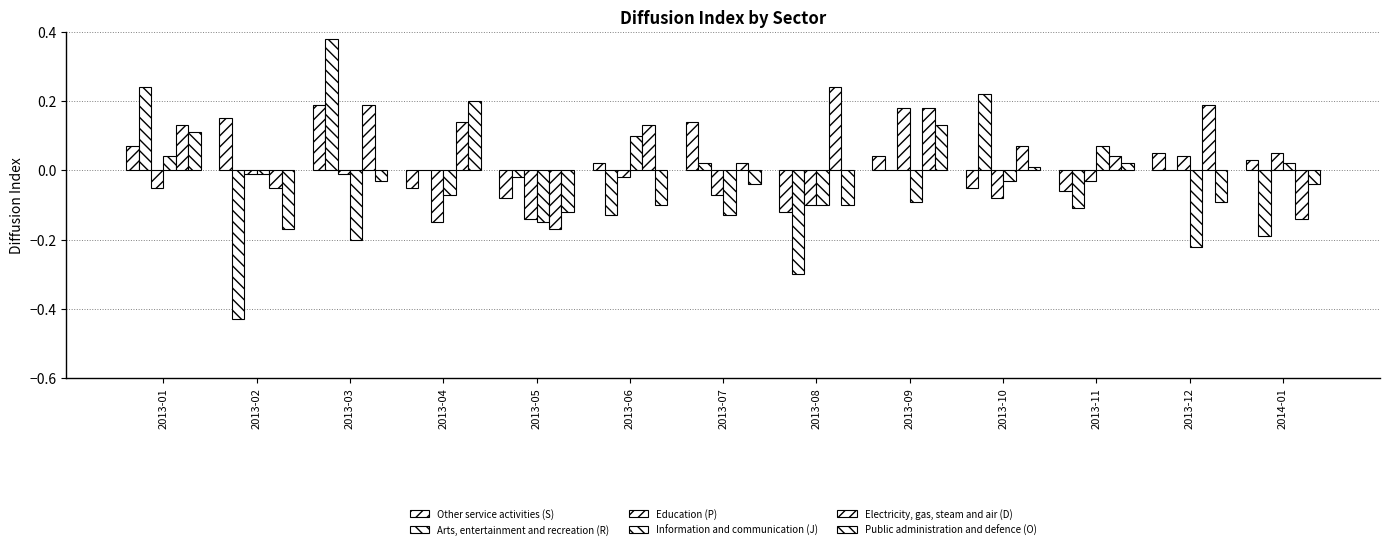

At which label does Electricity, gas, steam and air (D) reach its minimum?

2013-05